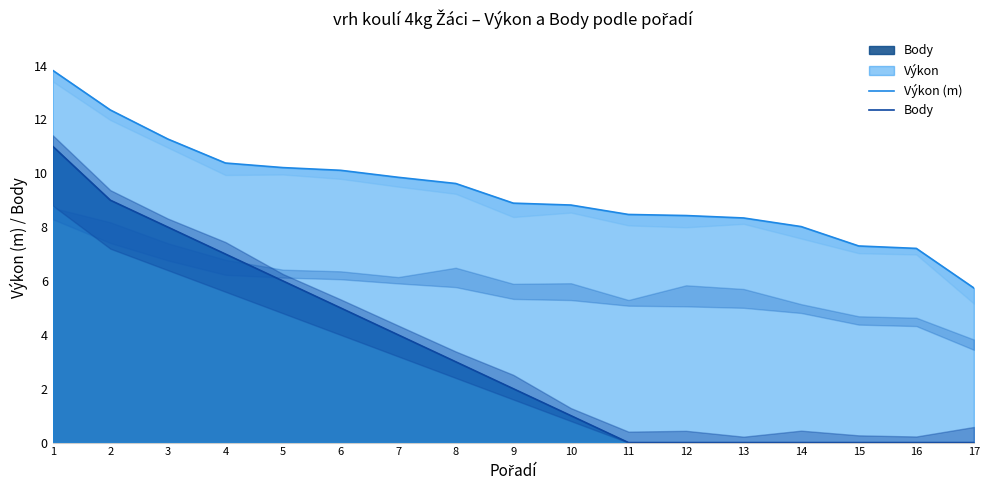

True or false: Výkon (m) and Body intersect in this chart.

False